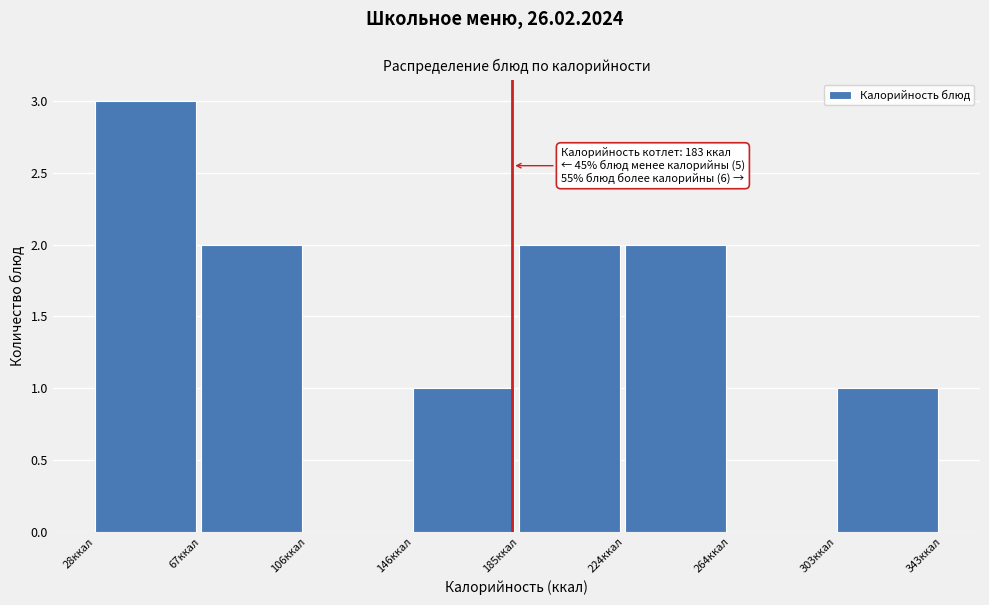

Over which range of the x-axis is the bar tallest?

30 to 65